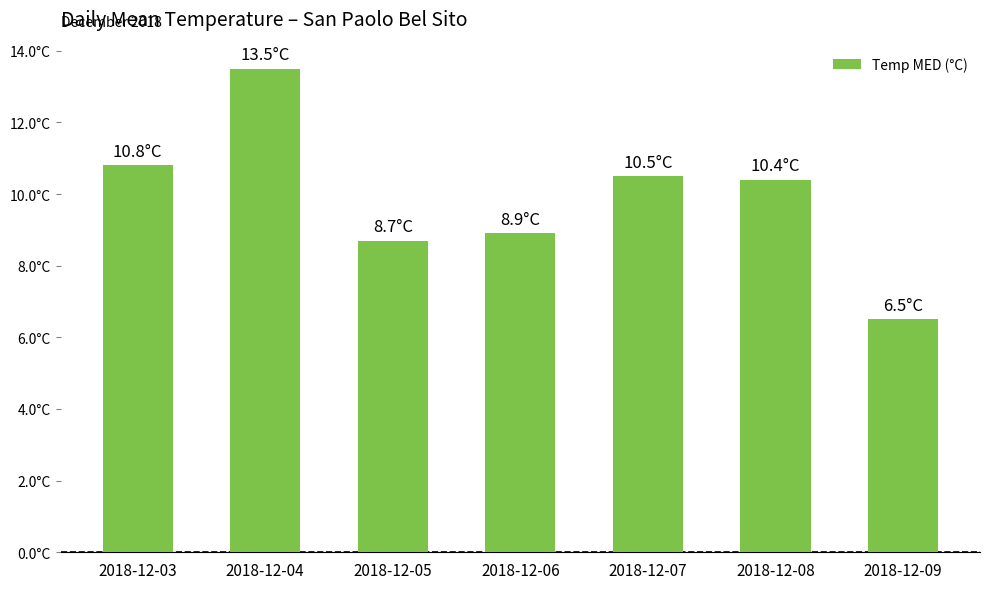

Does the chart contain any negative values?

No